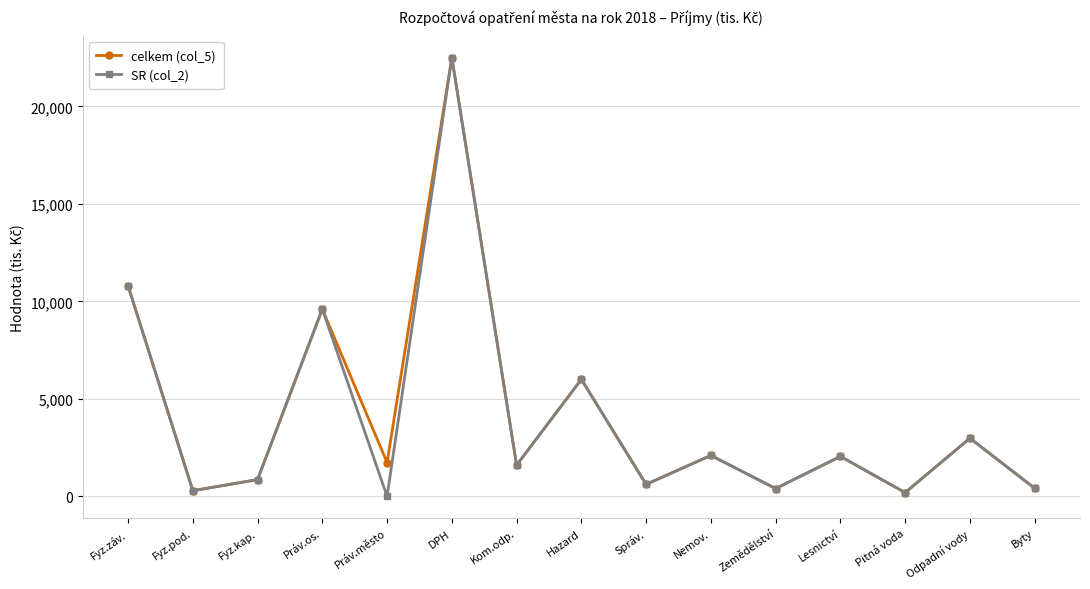

At which category does SR (col_2) reach its first local peak?

Práv.os.